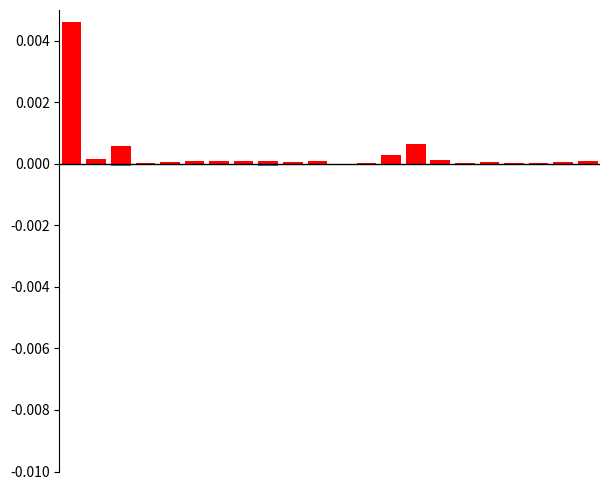

True or false: 선발예정인원 has a value of -0.0 at 21.

True